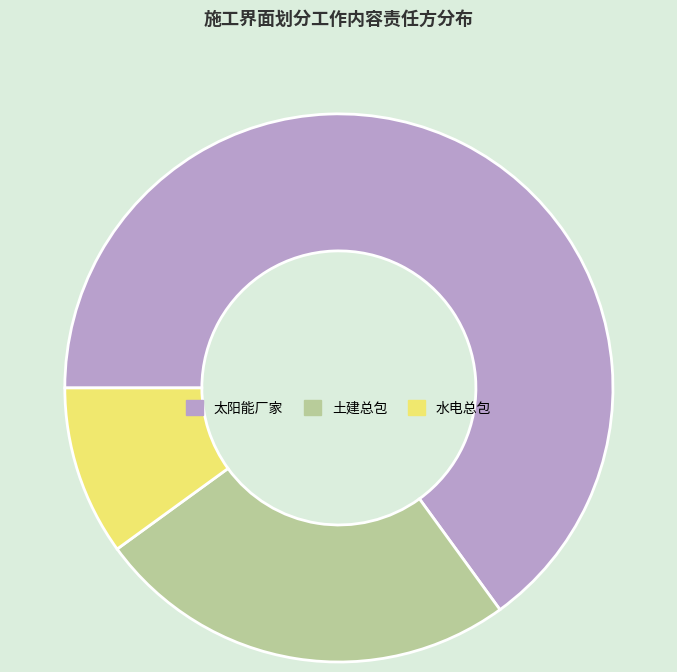

Which slice is the smallest?

水电总包